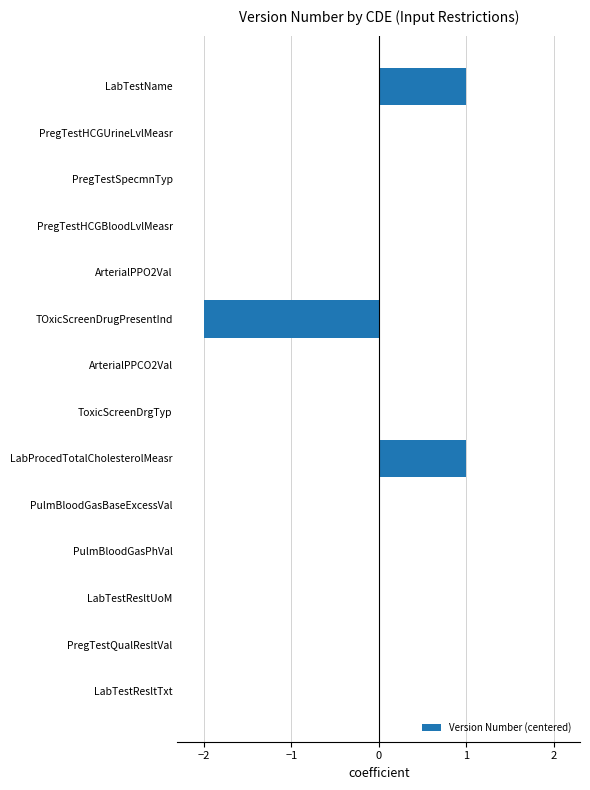

The chart shows a value of 1 at ToxicScreenDrgTyp. True or false?

False